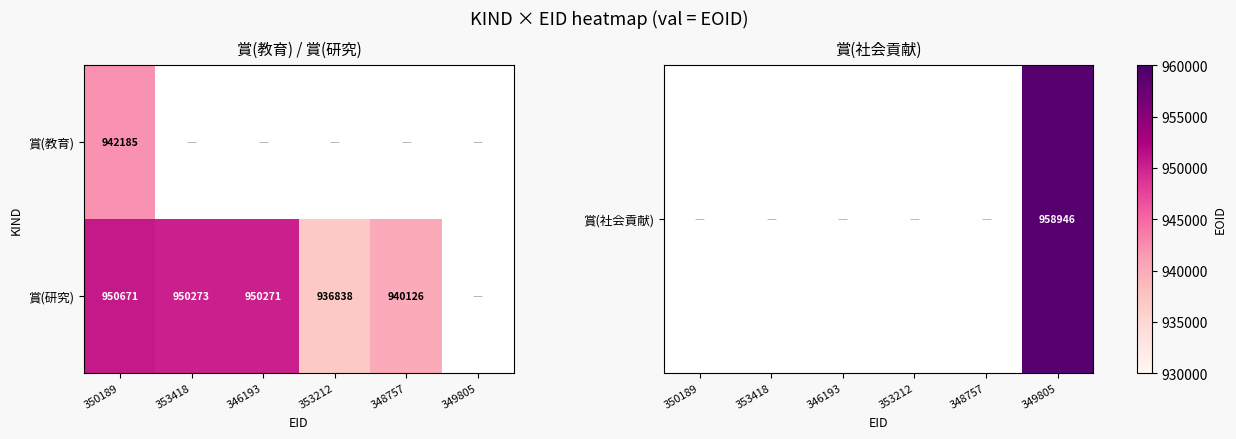

What is the difference between the 賞(研究) values at 353418 and 348757?

10147